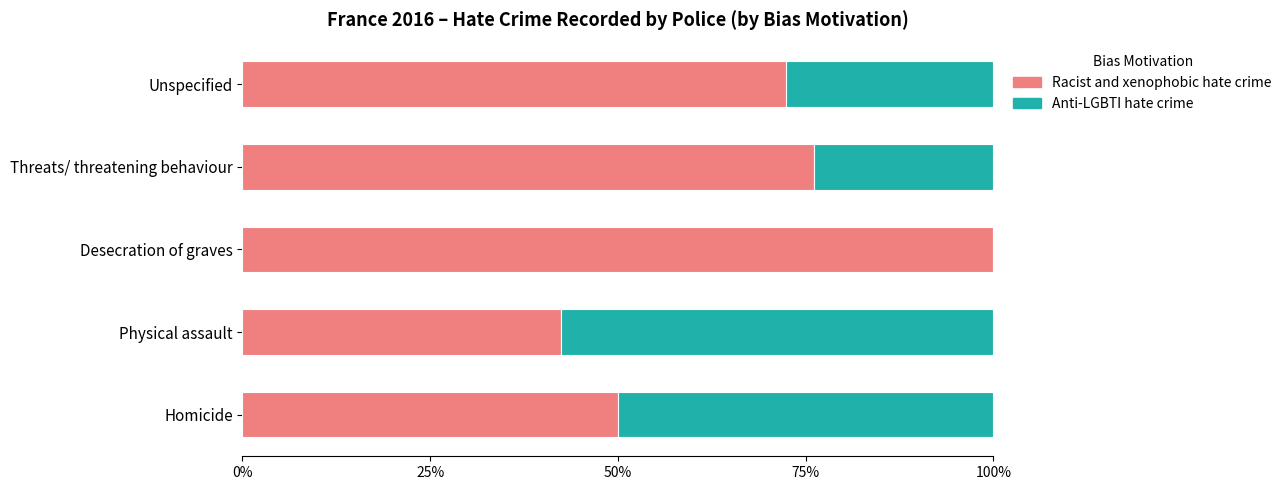

Is it true that Racist and xenophobic hate crime equals 74.6 at Physical assault?

False